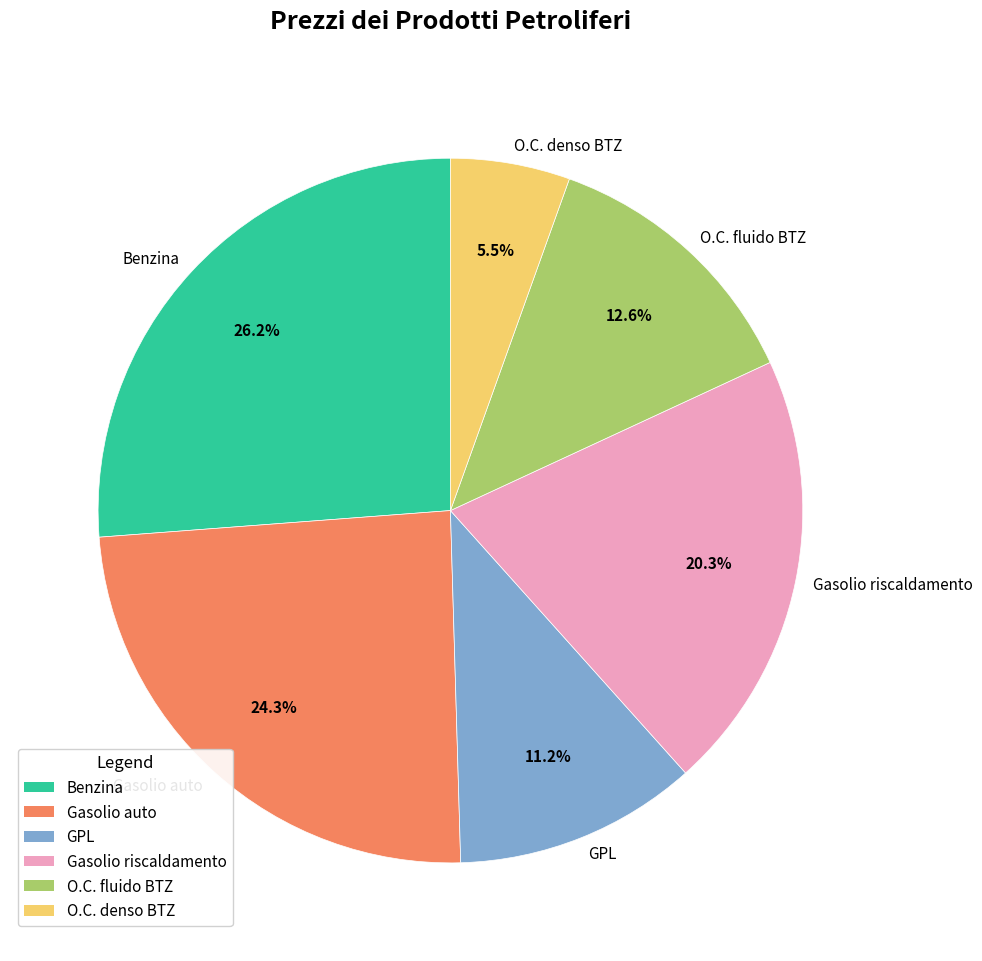

How many segments does this pie chart have?

6